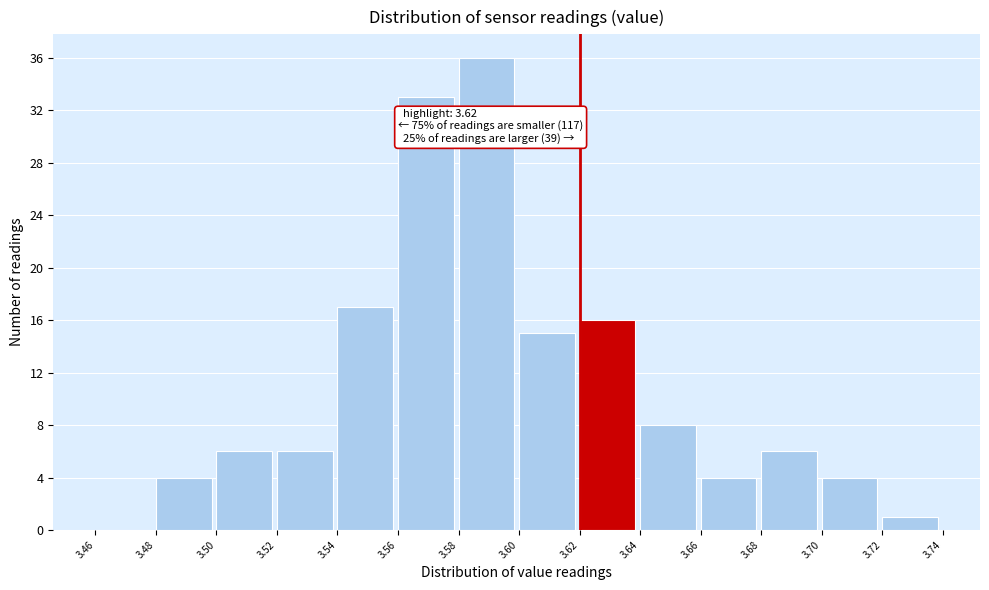

Over which range of the x-axis is the bar tallest?

3.58 to 3.60